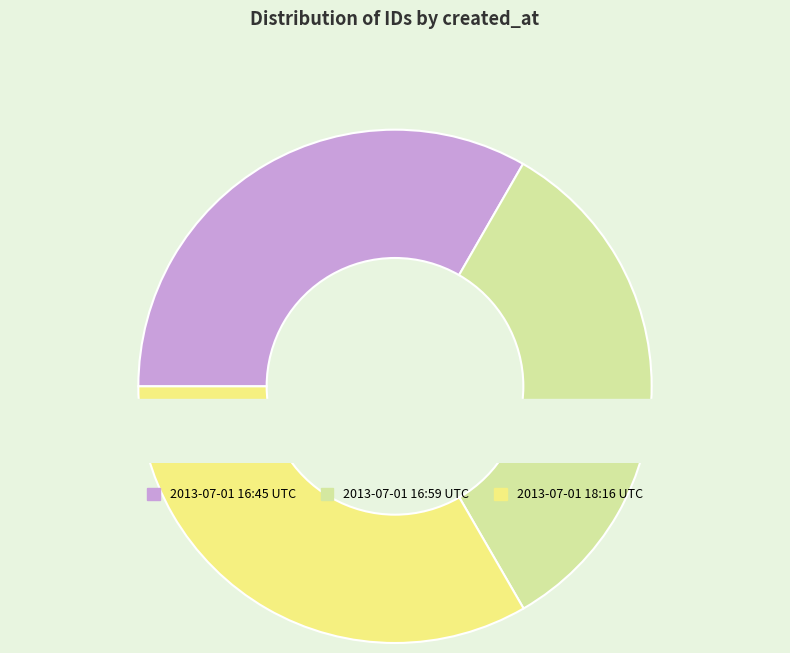

How many slices are in this pie chart?

3